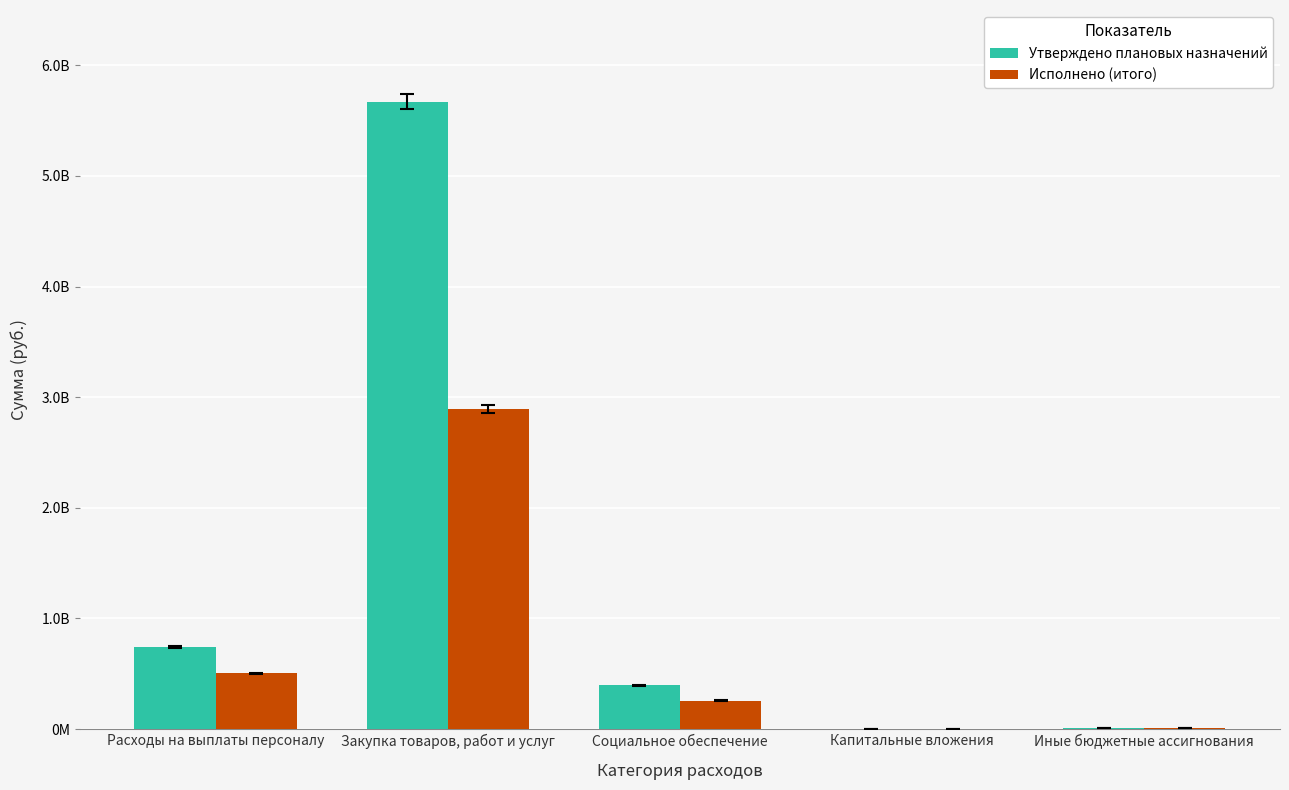

What are all the series names shown in the legend?

Утверждено плановых назначений, Исполнено (итого)